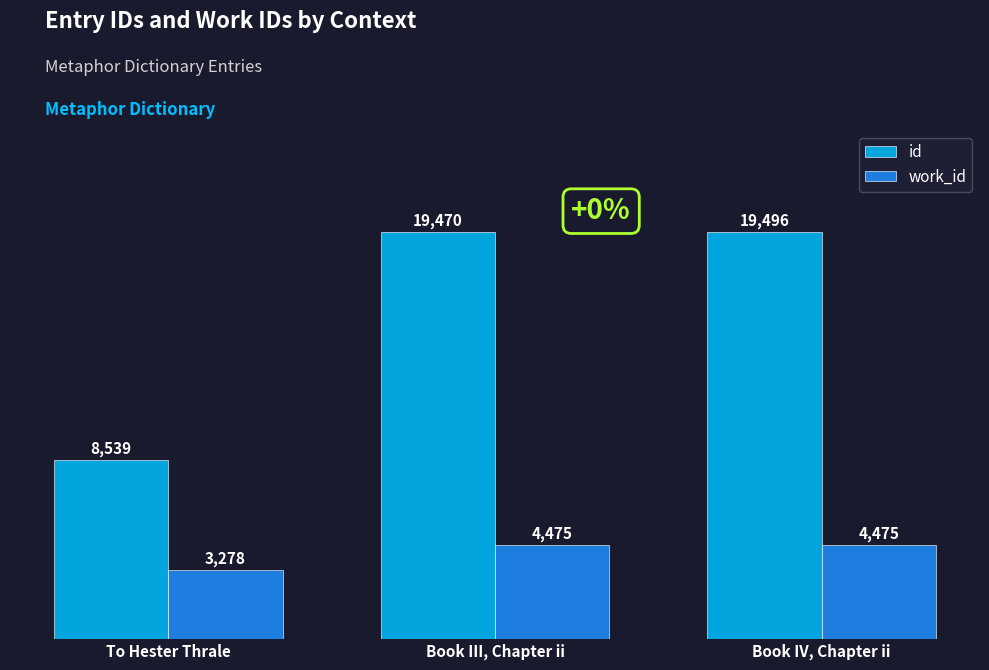

What is the label of the 3rd bar from the left?

Book IV, Chapter ii